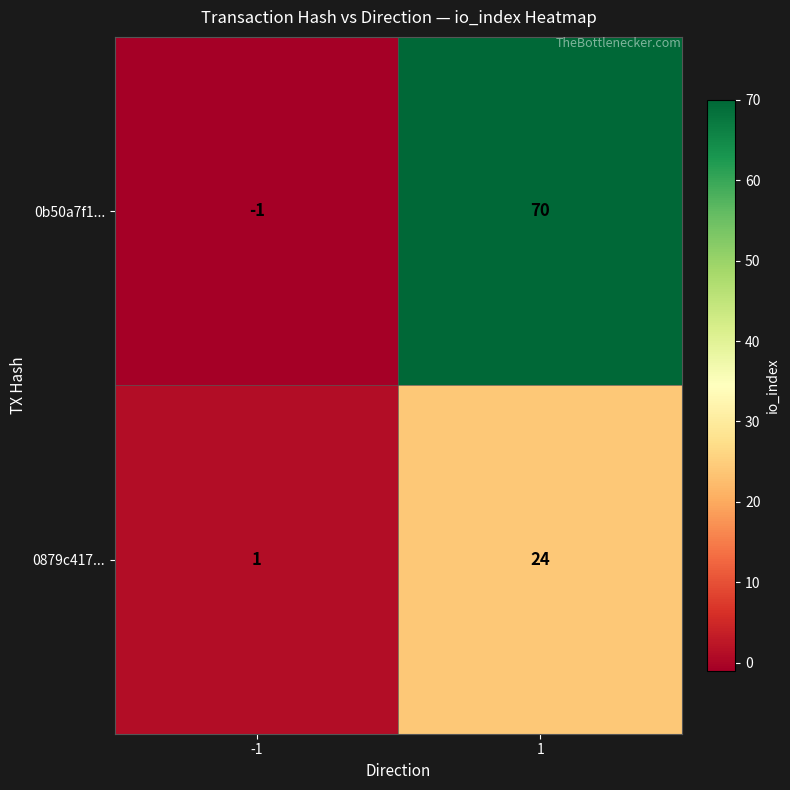

How many data points does each series have?

2